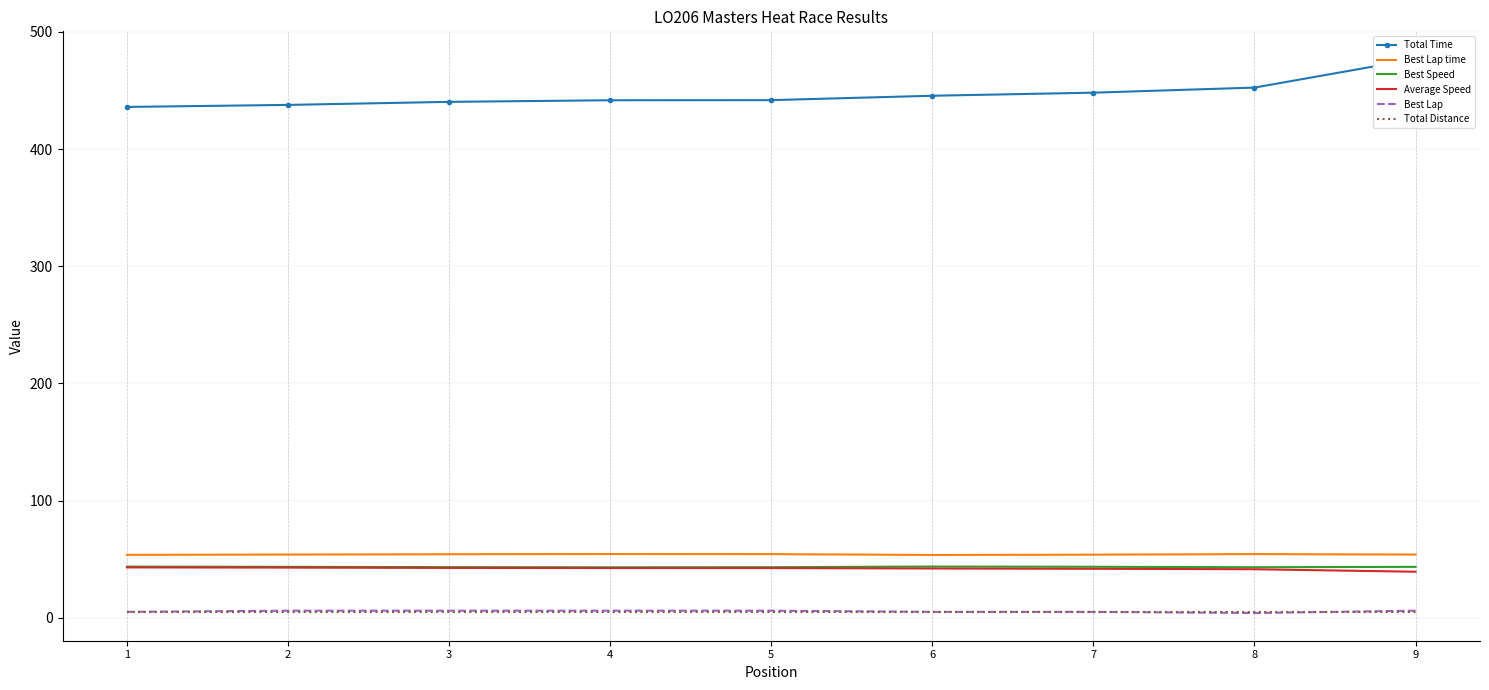

What is the difference between the Best Lap time values at 7 and 9?

0.1